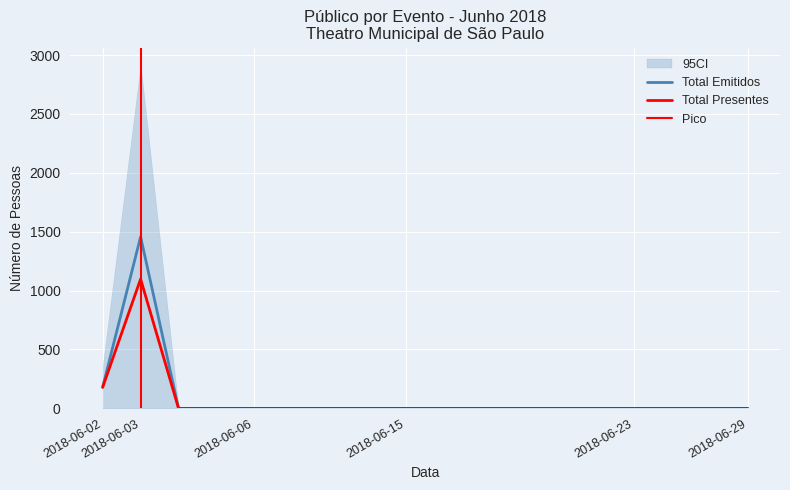

Rank the categories by Total Presentes value from lowest to highest.

2018-06-04, 2018-06-05, 2018-06-06, 2018-06-10, 2018-06-11, 2018-06-14, 2018-06-15, 2018-06-16, 2018-06-17, 2018-06-18, 2018-06-19, 2018-06-21, 2018-06-23, 2018-06-25, 2018-06-28, 2018-06-29, 2018-06-02, 2018-06-03